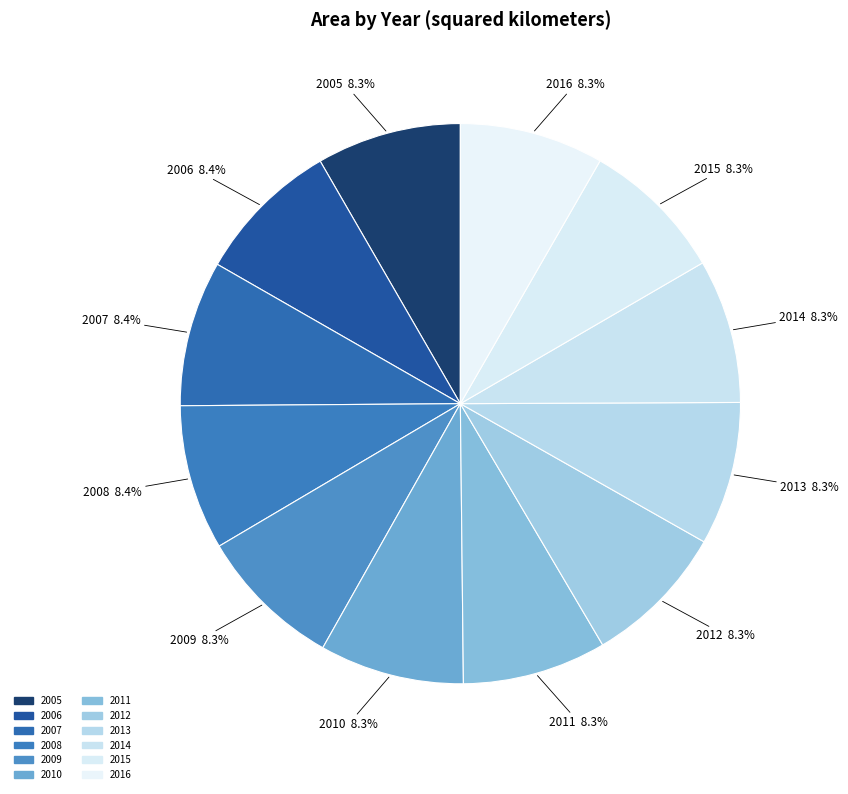

To the nearest percent, what portion does 2010 represent?

8%